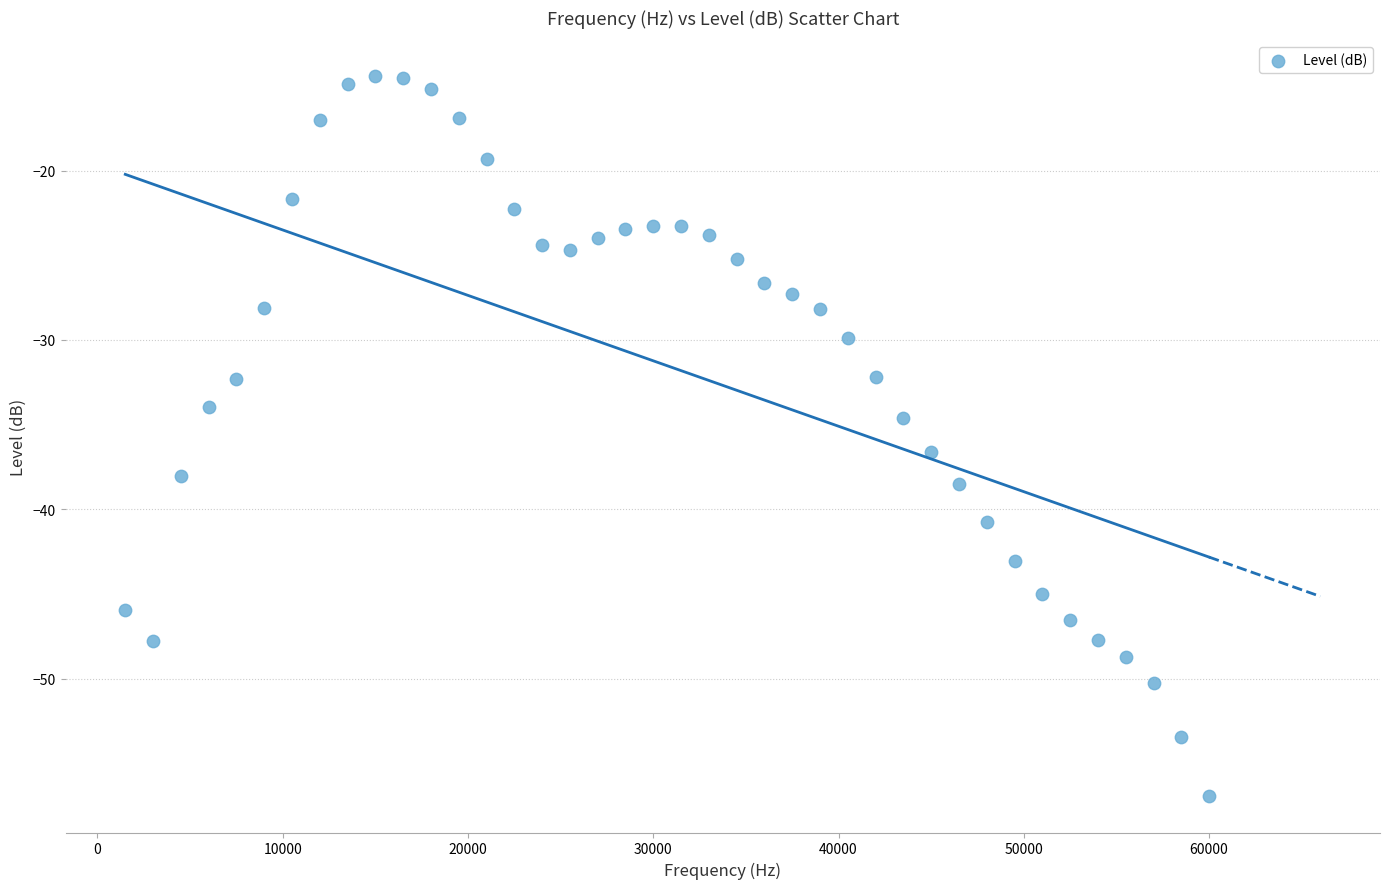

What is the range of Y values (max minus min)?

42.5